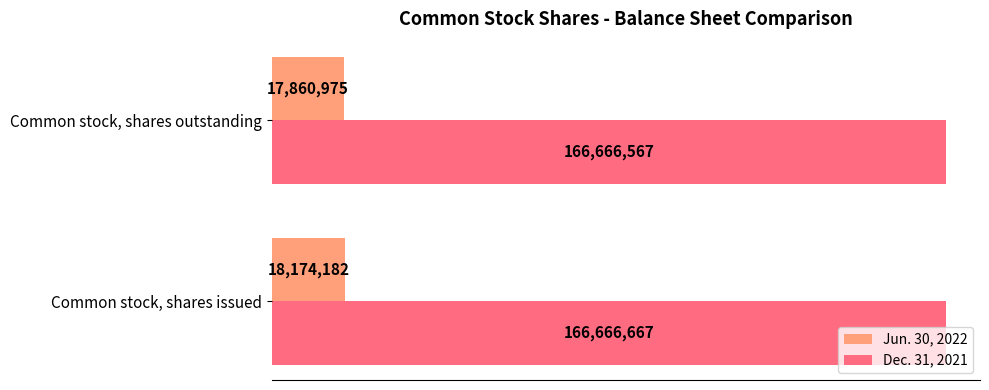

What are all the series names shown in the legend?

Jun. 30, 2022, Dec. 31, 2021